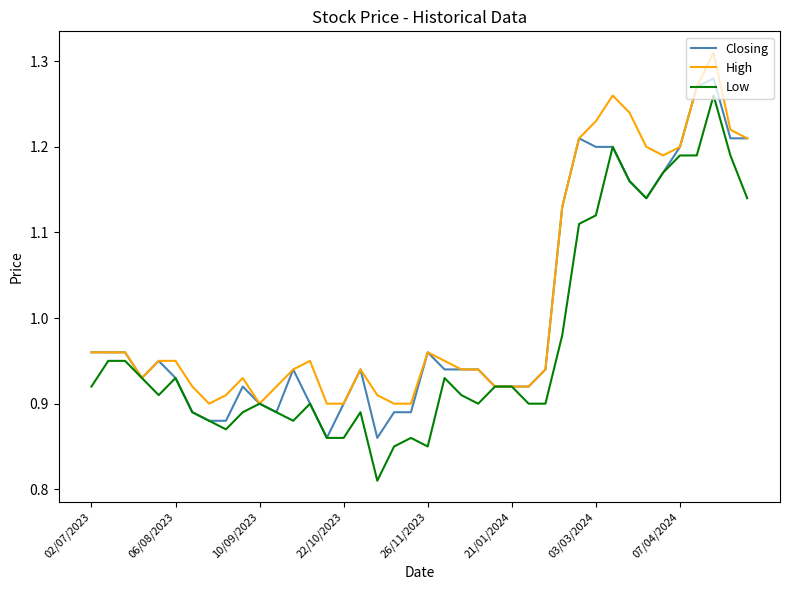

Count the number of data series in this chart.

3